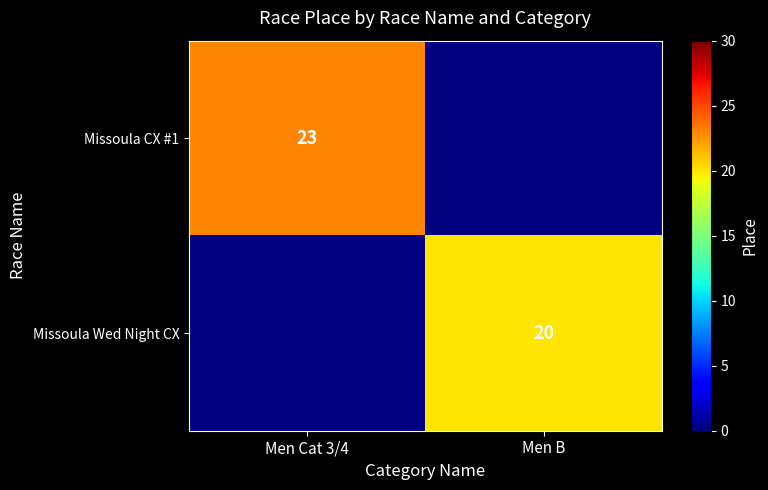

Which has a higher value, Men B or Men Cat 3/4?

Men Cat 3/4